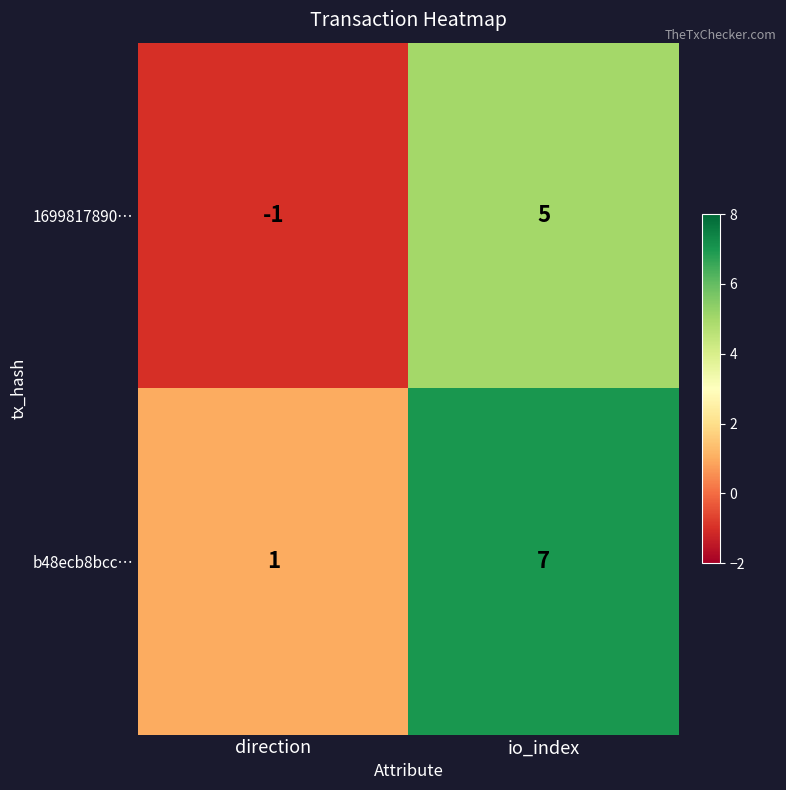

Reading left to right, what are all the values shown in this chart?

1699817890…: direction=-1	io_index=5
b48ecb8bcc…: direction=1	io_index=7